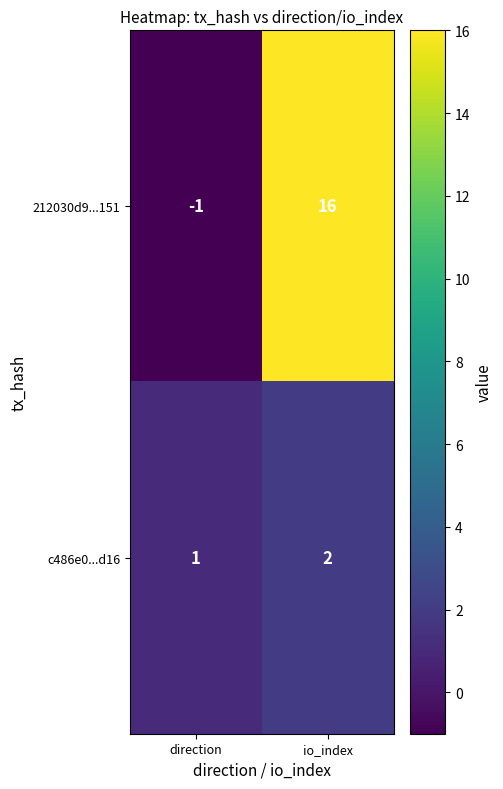

Rank the series by their average value, from highest to lowest.

212030d9...151, c486e0...d16